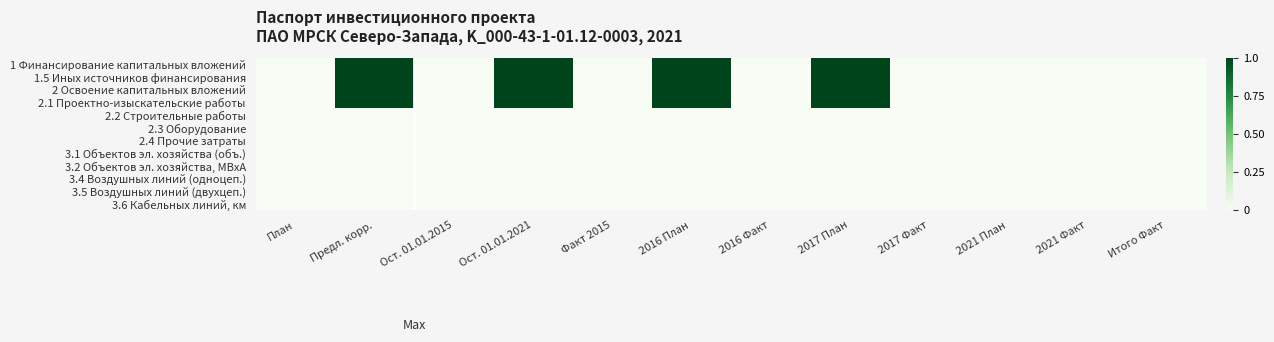

How many categories are shown in the chart?

12